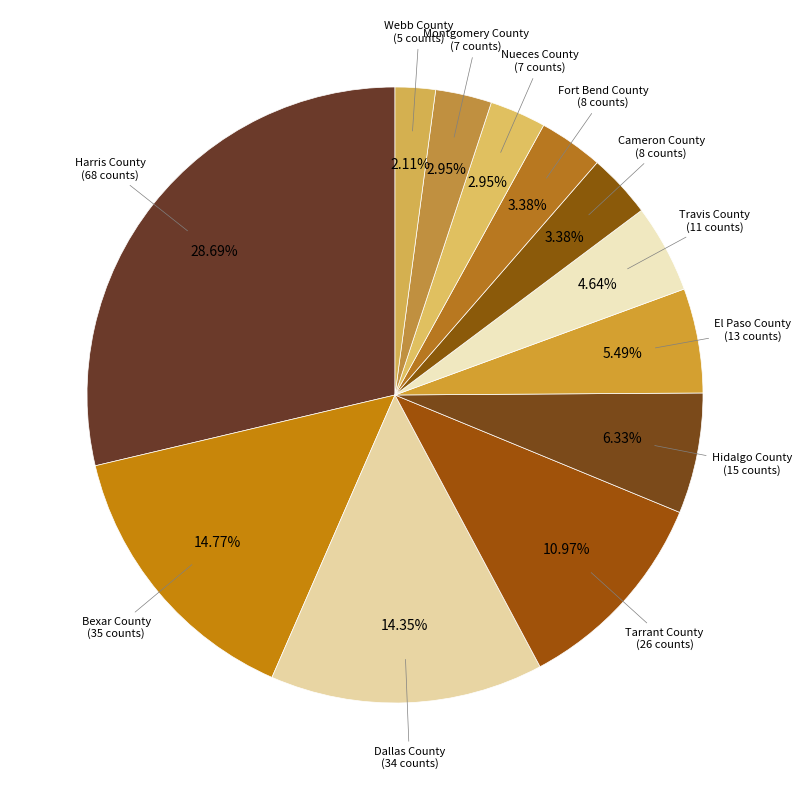

Approximately how many times larger is the value at Travis County compared to Harris County?

0.2